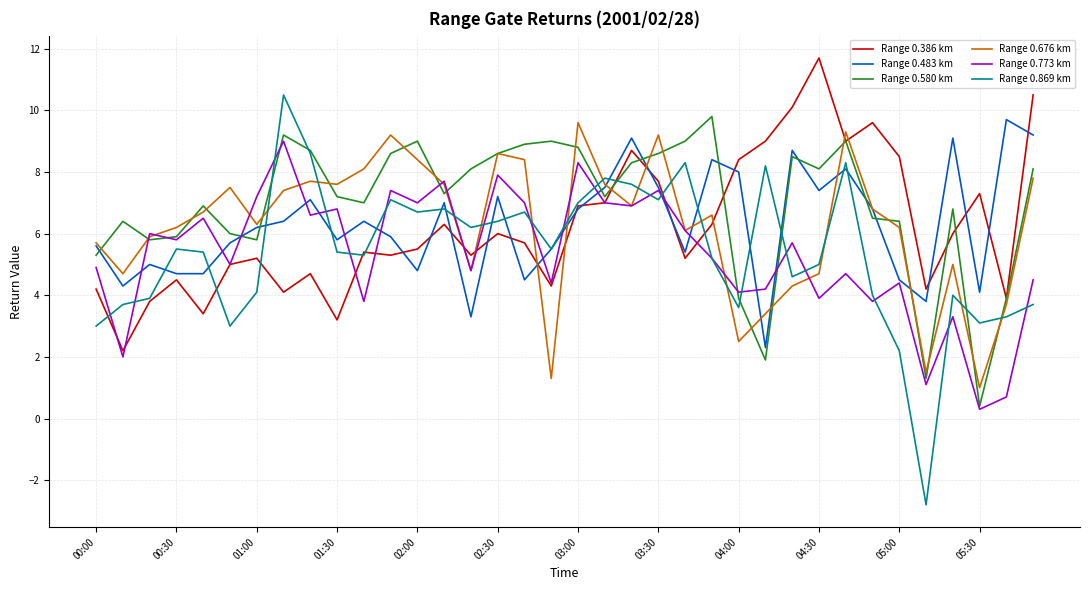

Which series has the largest range (max minus min)?

Range 0.869 km